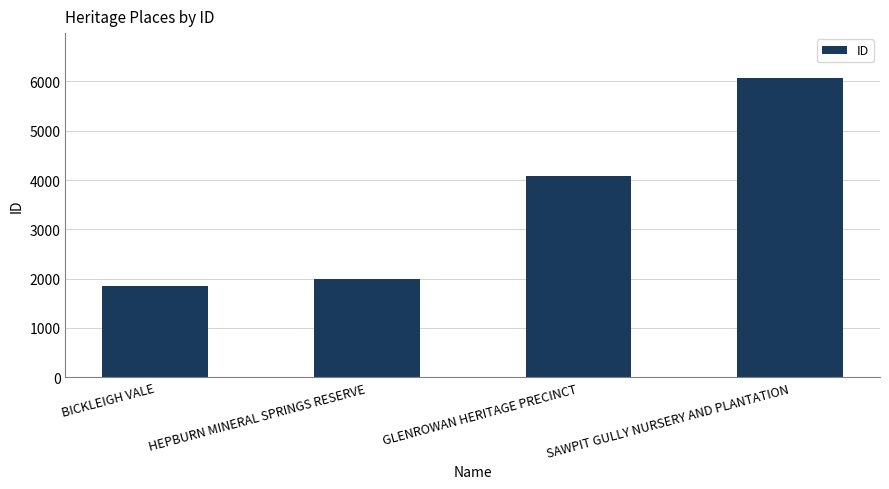

What is the difference between the values at HEPBURN MINERAL SPRINGS RESERVE and SAWPIT GULLY NURSERY AND PLANTATION?

4076